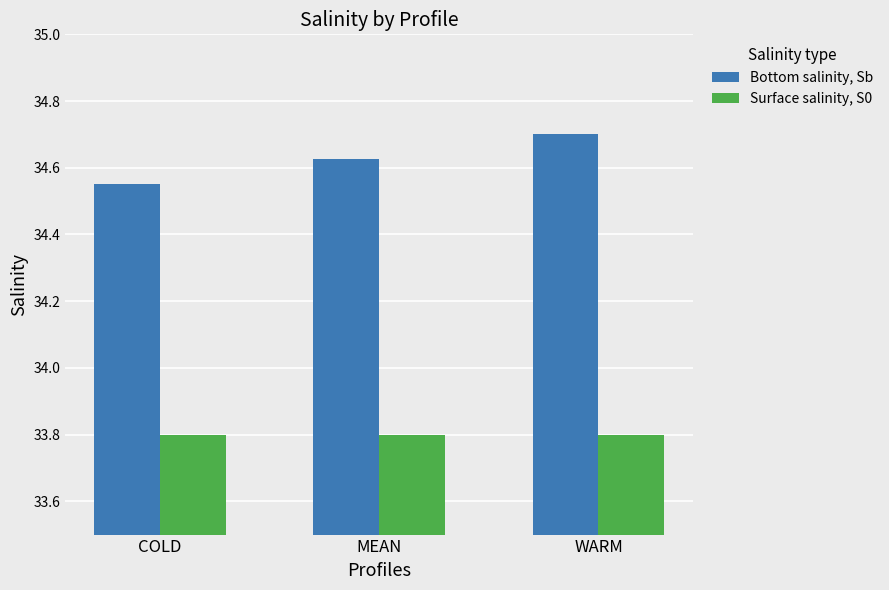

What are all the series names shown in the legend?

Bottom salinity, Sb, Surface salinity, S0